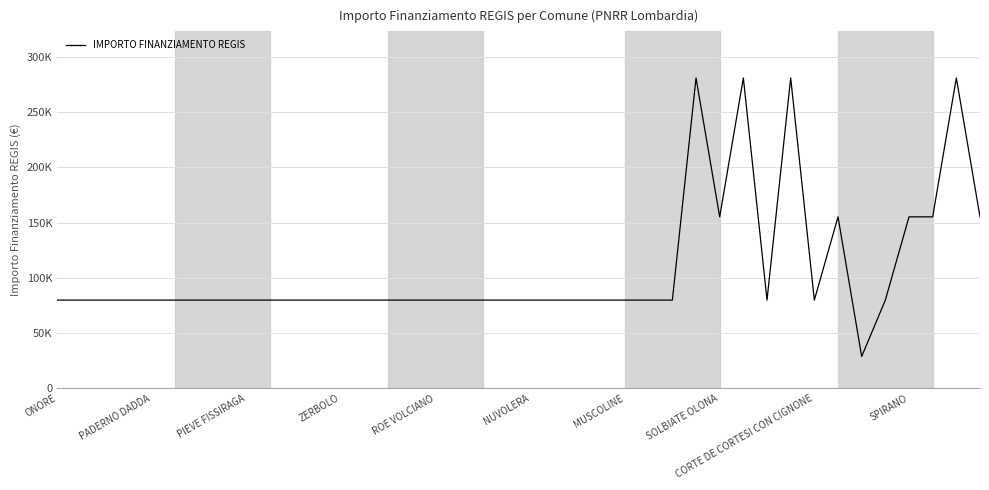

Is this an area chart (filled region under the line)?

No